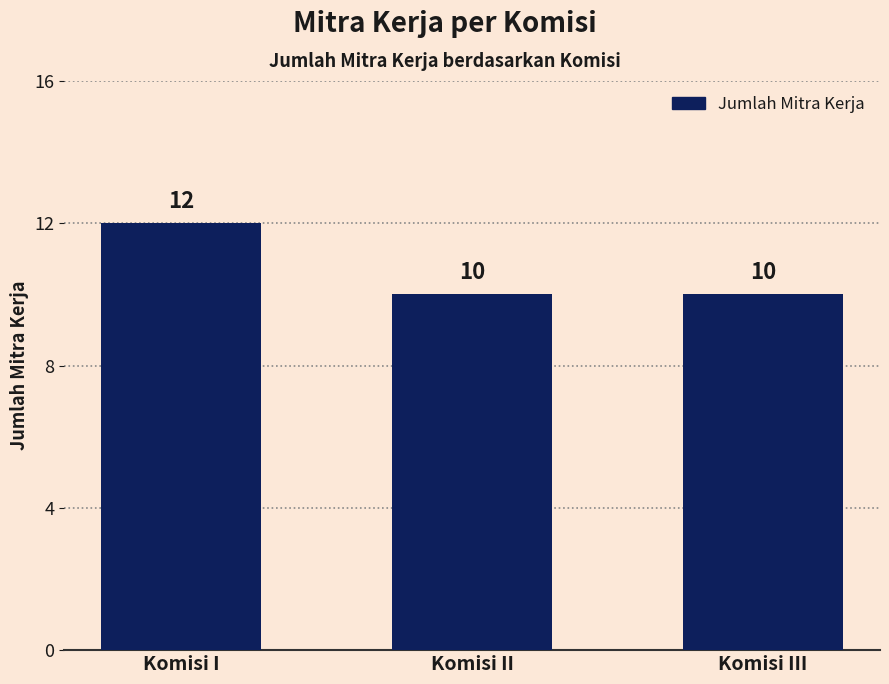

The chart shows a value of 7 at Komisi III. True or false?

False